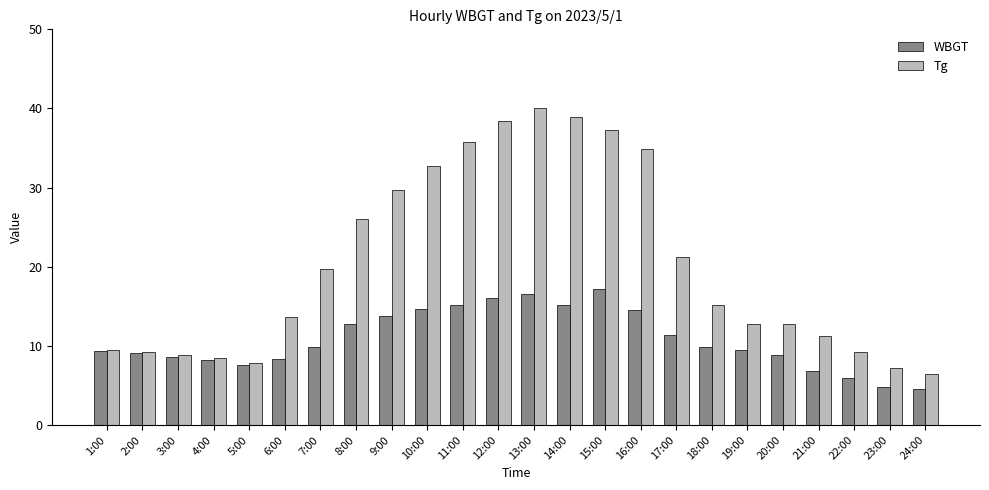

How many series are shown in this chart?

2